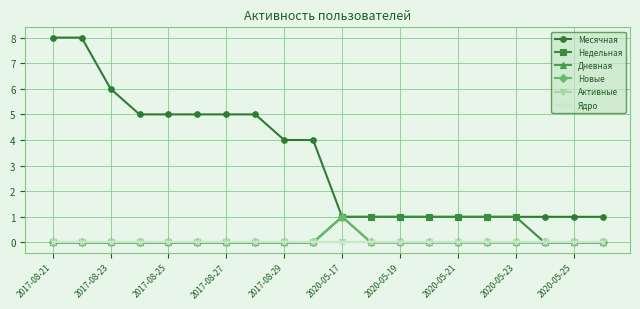

In Новые, how many points are higher than both neighbors (excluding endpoints)?

1